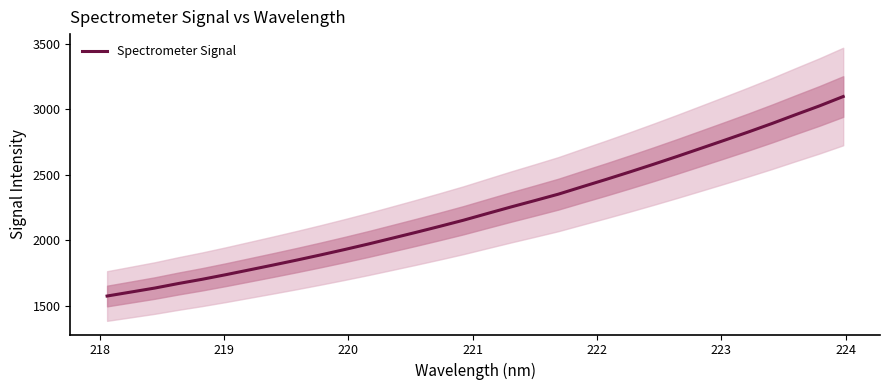

What is the maximum value for Spectrometer Signal?

3096.3